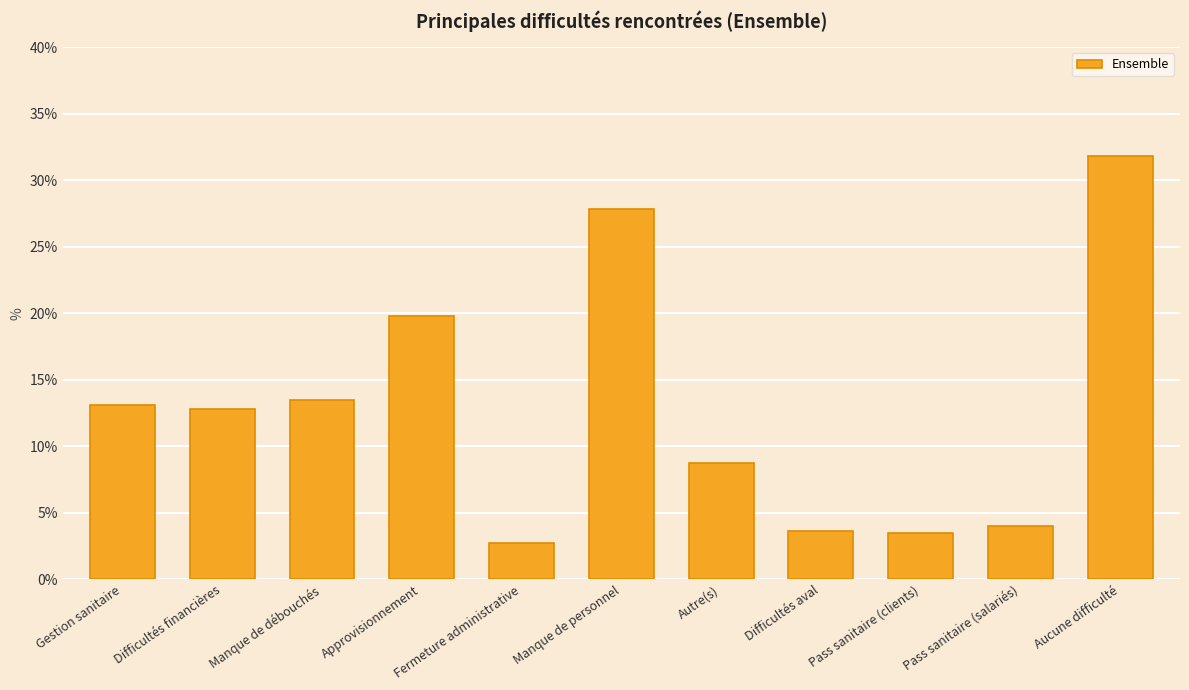

How many bars are there in total?

11